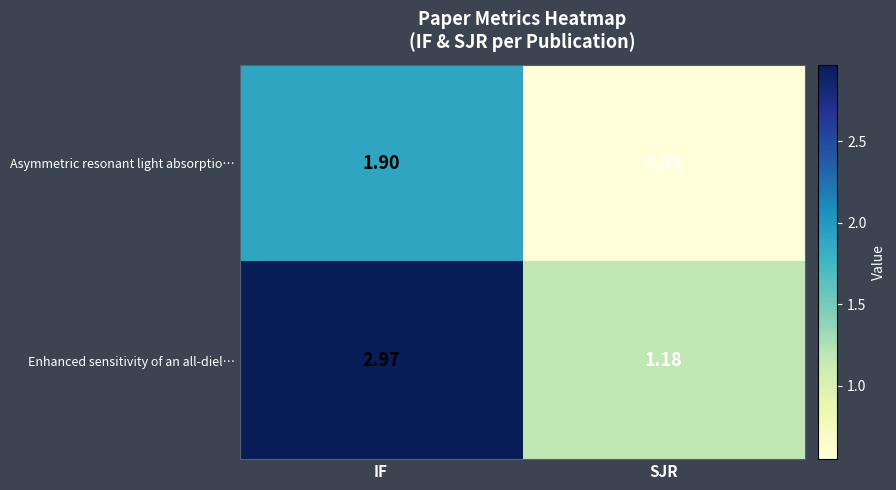

Which series has the largest range (max minus min)?

Enhanced sensitivity of an all-diel…